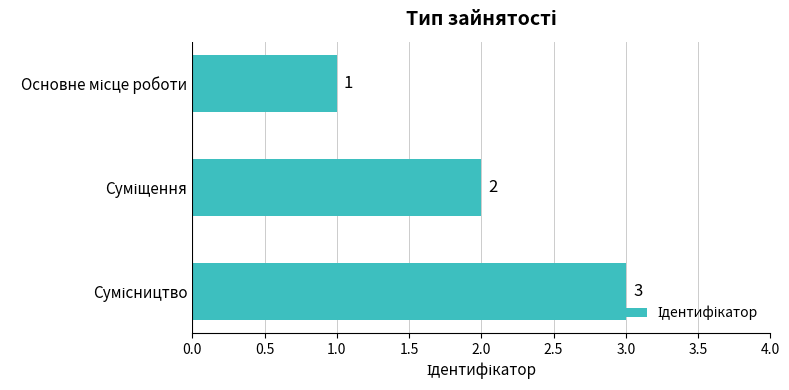

Count the values in the range 1 to 3.

3